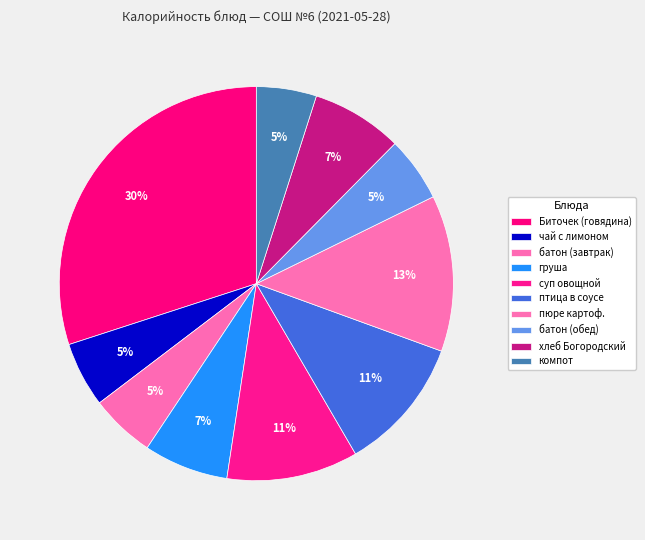

Count the number of slices in the pie.

10